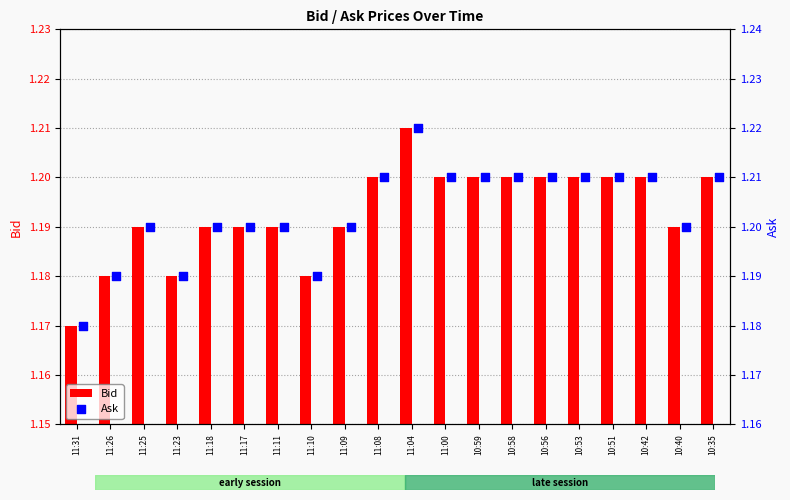

Which series has the largest total across all categories?

Ask